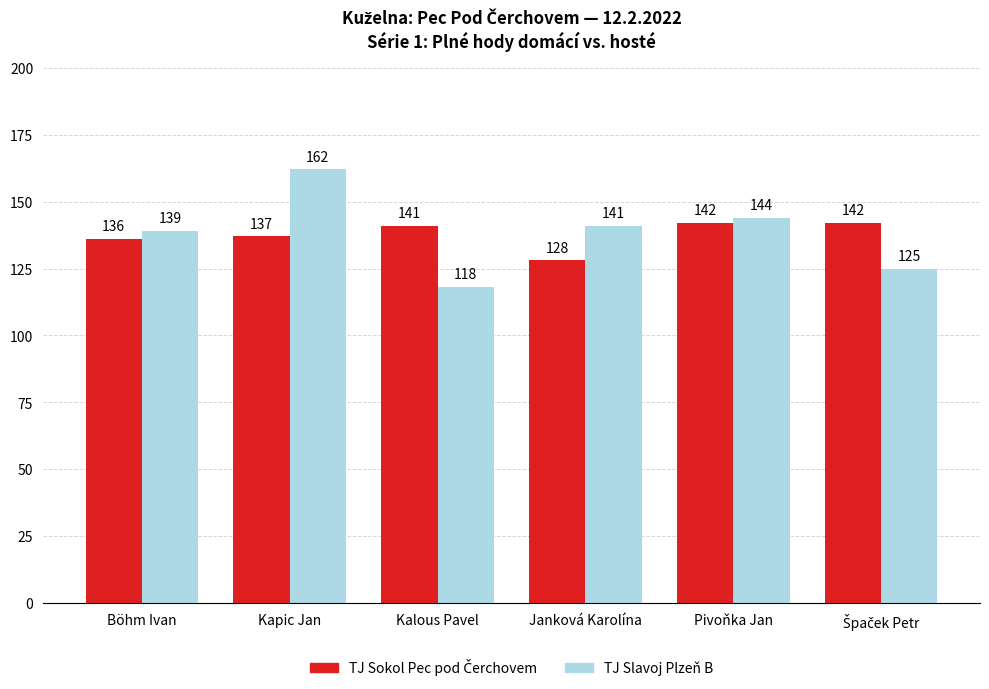

Which series has the largest total across all categories?

TJ Slavoj Plzeň B